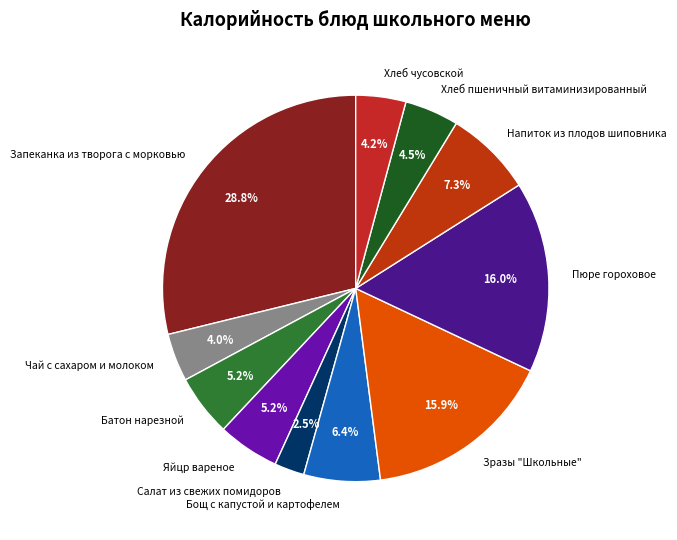

What portion of the pie excludes Пюре гороховое?

84.0%